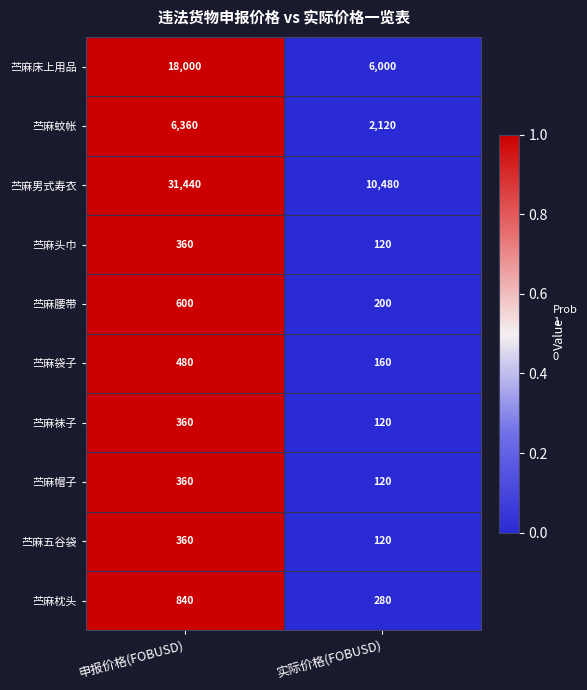

Which series changed the most between 申报价格(FOBUSD) and 实际价格(FOBUSD)?

苎麻男式寿衣